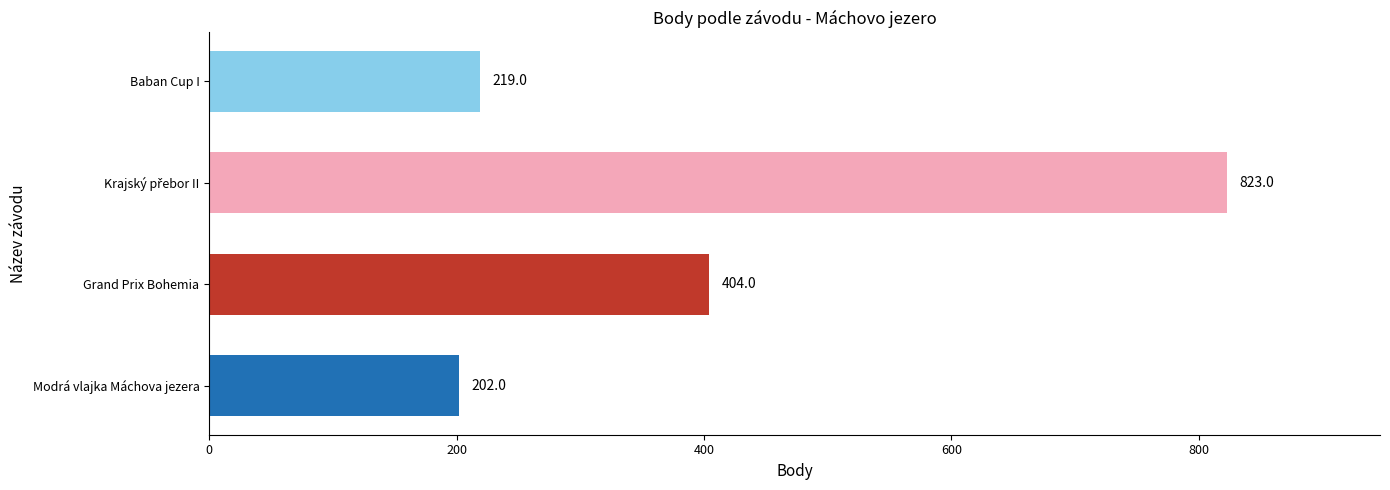

What is the change in value from Grand Prix Bohemia to Baban Cup I?

-185